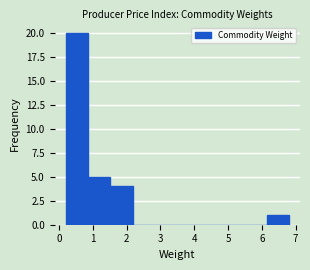

Reading left to right, transcribe this chart: for each bar, give the range it covers on the x-axis and its height. Neither the bar edges nor the heights are printed on the chart, so give them approximately, as read against the axes.

0.20 to 0.86: 20
0.86 to 1.52: 5
1.52 to 2.18: 4
2.18 to 2.84: 0
2.84 to 3.50: 0
3.50 to 4.16: 0
4.16 to 4.82: 0
4.82 to 5.48: 0
5.48 to 6.14: 0
6.14 to 6.80: 1